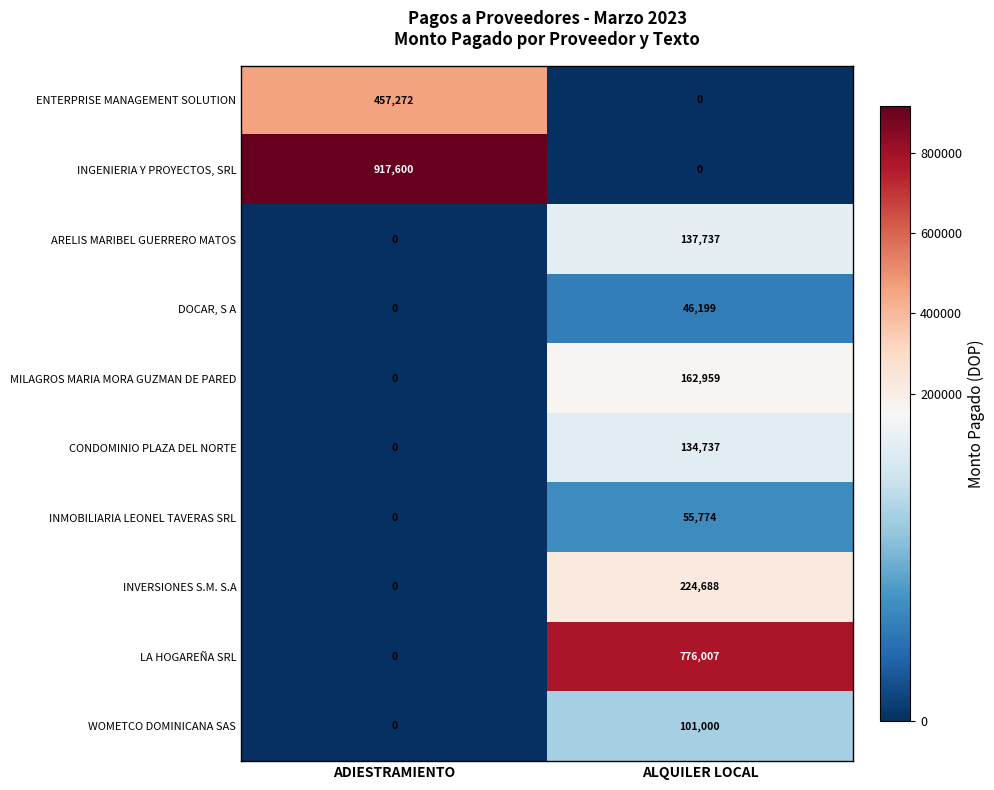

True or false: INMOBILIARIA LEONEL TAVERAS SRL has a value of 25098 at ADIESTRAMIENTO.

False